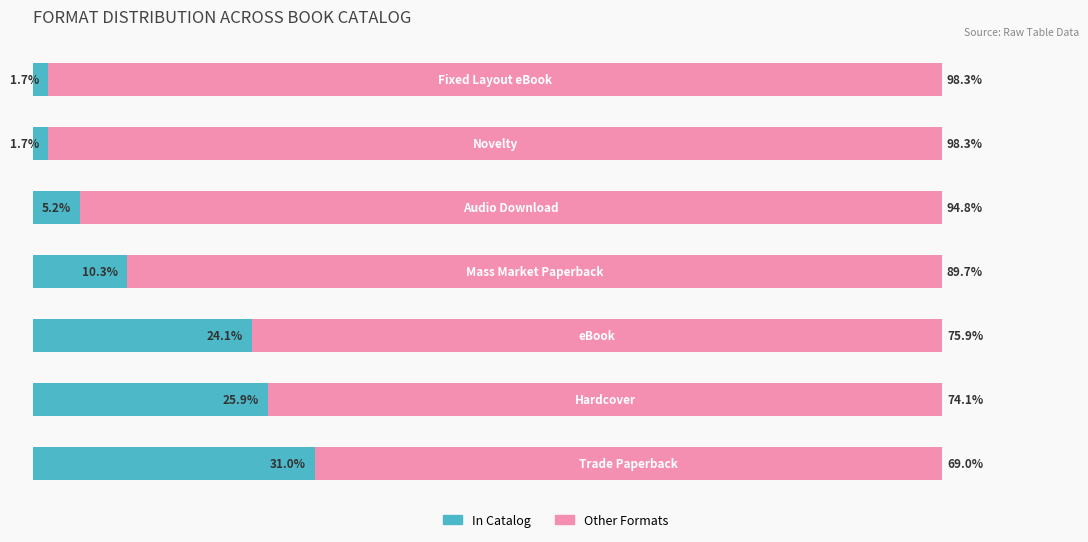

Reading left to right, extract all data points from this chart.

In Catalog: 0=31.0	1=25.9	2=24.1	3=10.3	4=5.2	5=1.7	6=1.7
Other Formats: 0=69.0	1=74.1	2=75.9	3=89.7	4=94.8	5=98.3	6=98.3